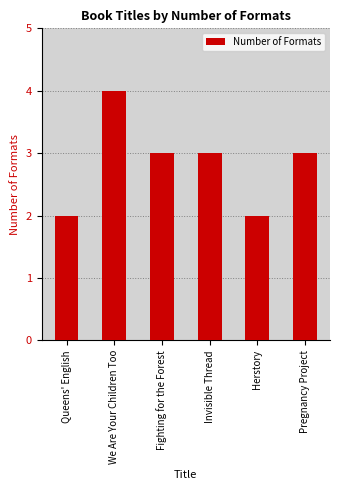

Is it true that the value at Herstory is 2?

True